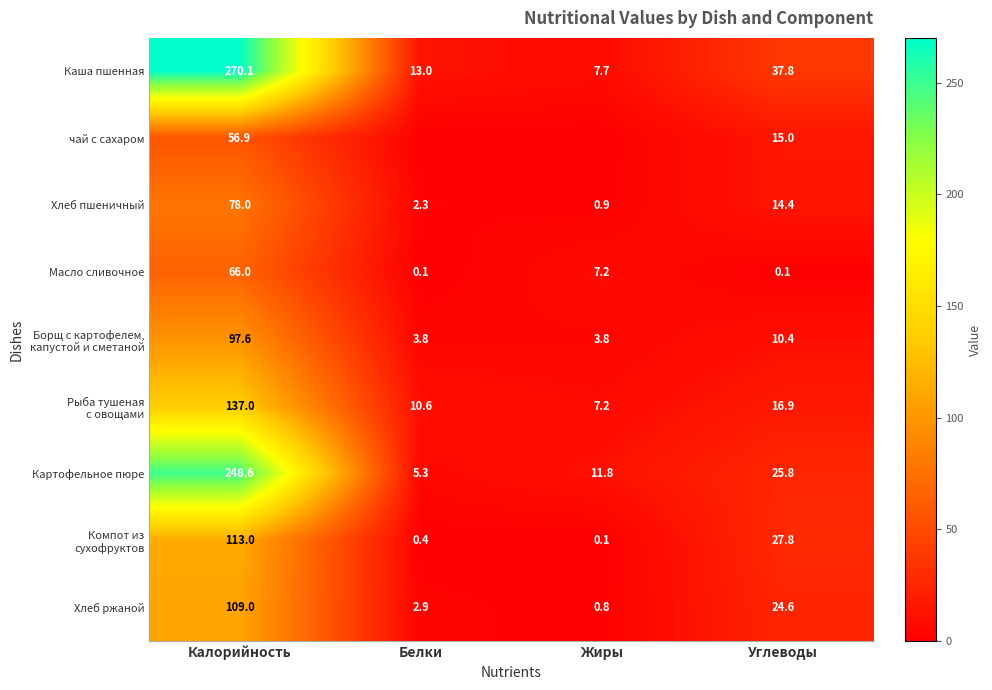

Where does the Картофельное пюре series first go above 25?

Калорийность